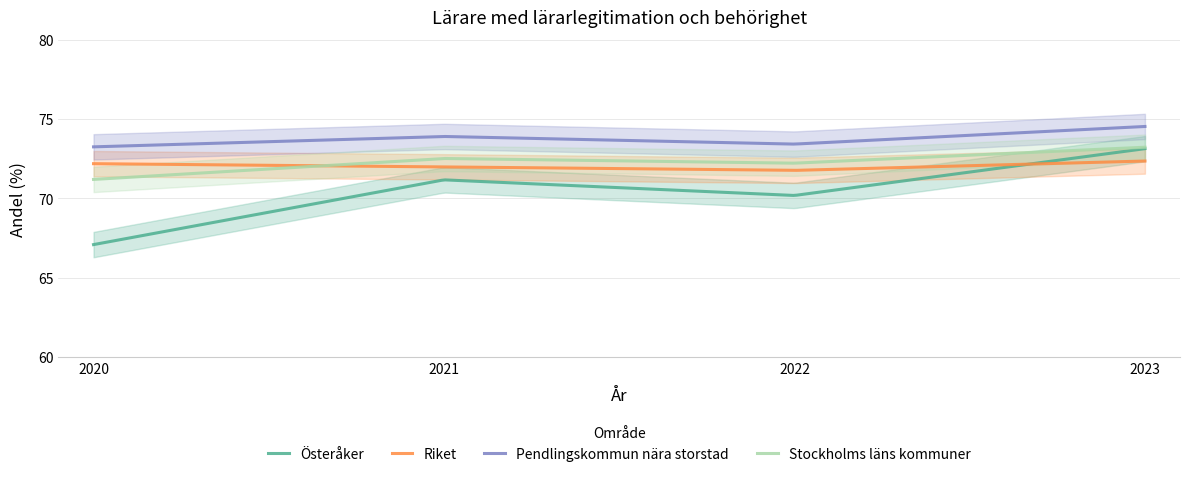

What value does the Österåker series have at 2023?

73.1